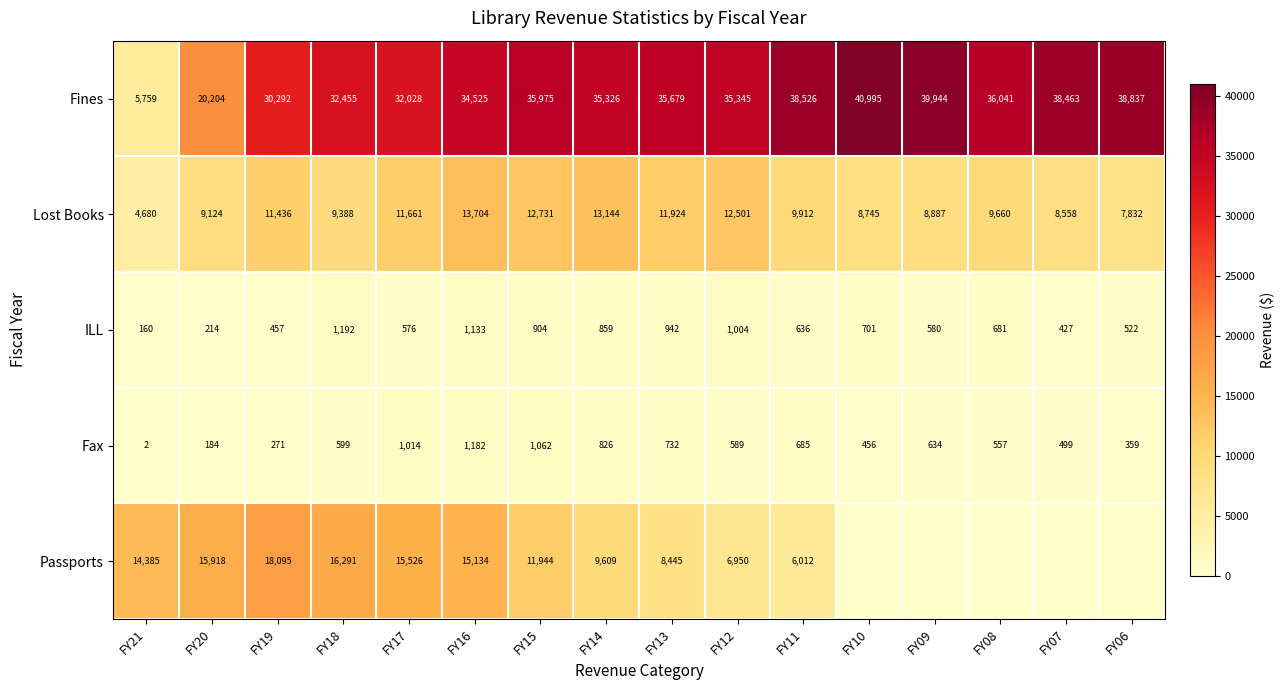

The value of Fines at FY07 is 18808. True or false?

False